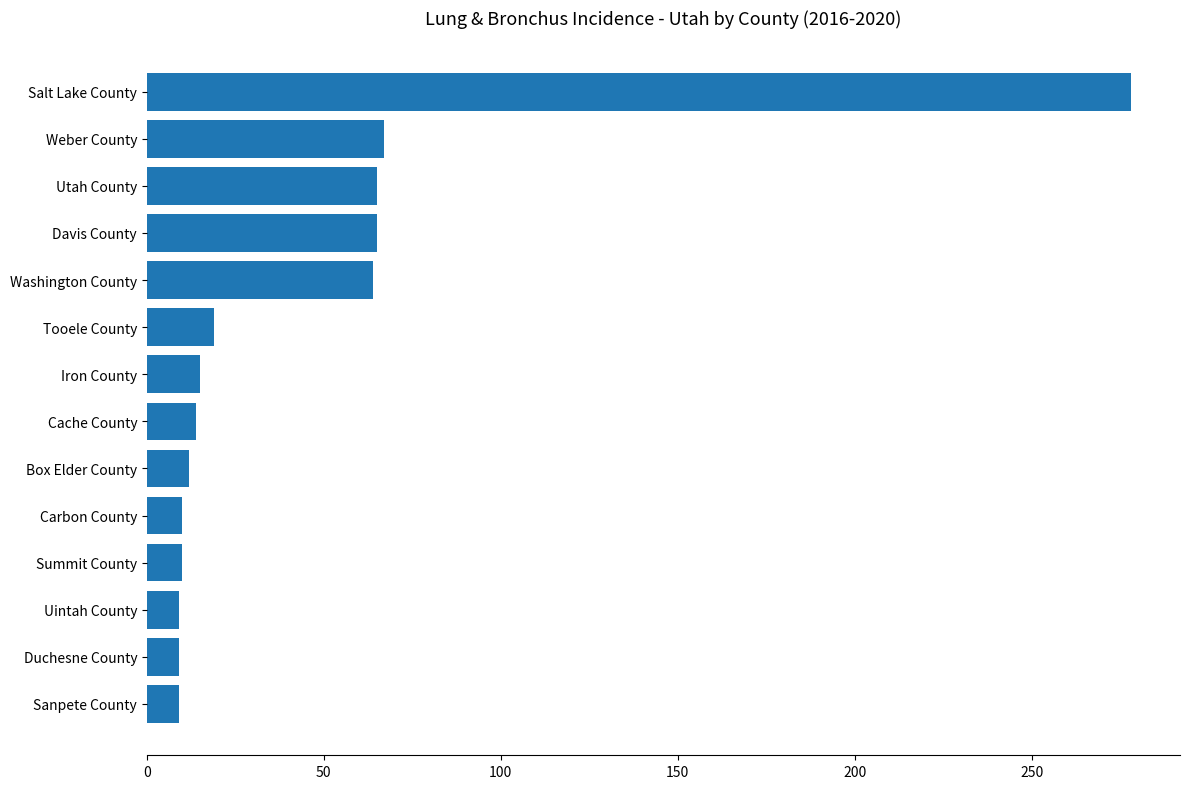

How many data points are less than 15?

7